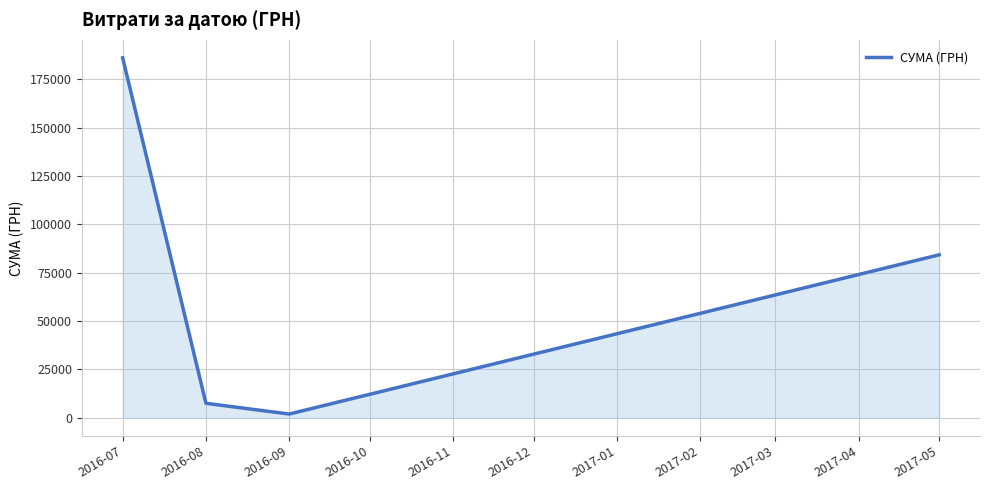

What is the average value?

69923.8